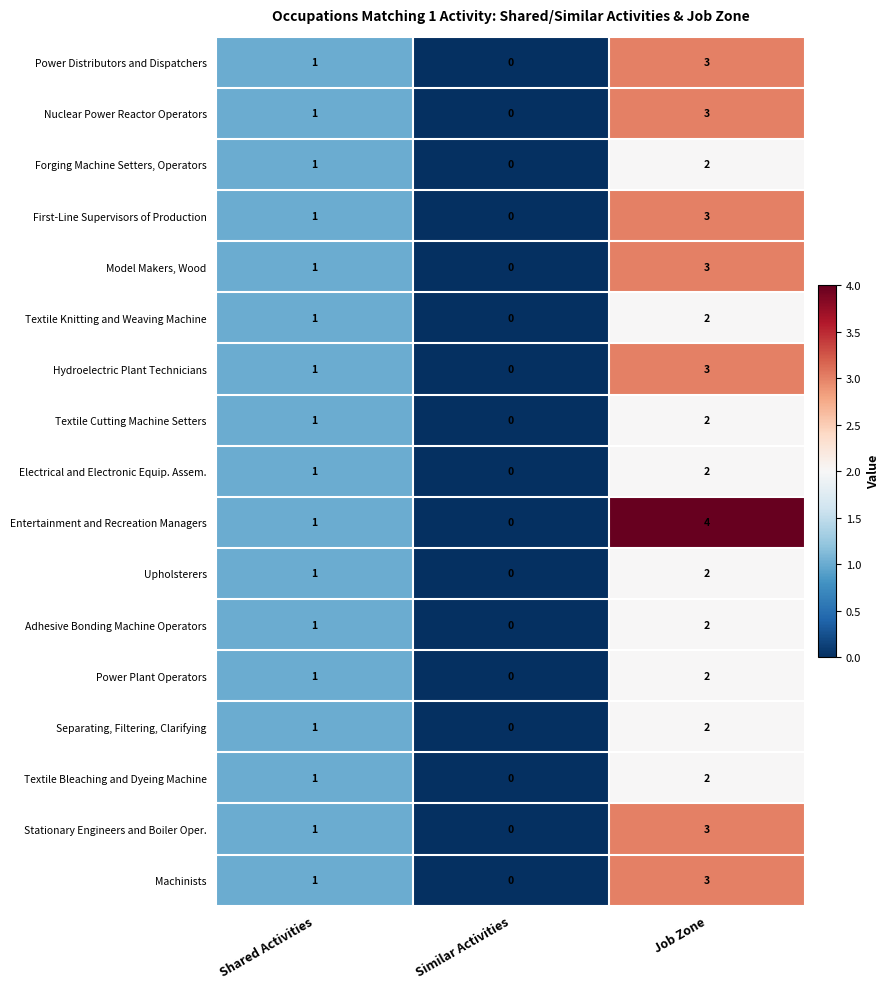

How many Separating, Filtering, Clarifying values are between 0 and 2?

3